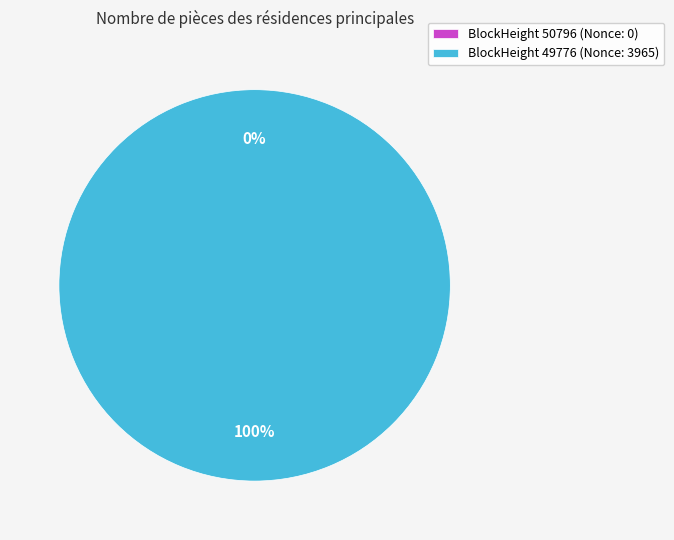

What is the change in value from 50796 to 49776?

+3965